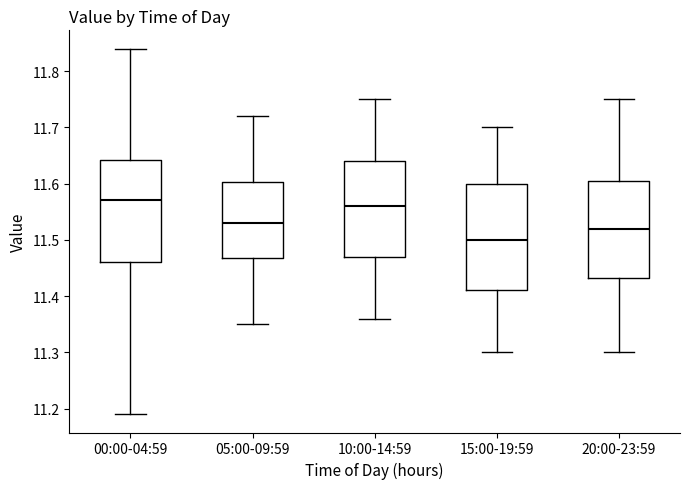

Reading left to right, read every box against the y-axis: the position of its median line, the range the box covers, and the ends of its whiskers. The values are not printed on the chart, so give them approximately, as read against the axis.

00:00-04:59: median 11.57, box 11.46 to 11.64, whiskers 11.19 to 11.84
05:00-09:59: median 11.53, box 11.47 to 11.60, whiskers 11.35 to 11.72
10:00-14:59: median 11.56, box 11.47 to 11.64, whiskers 11.36 to 11.75
15:00-19:59: median 11.50, box 11.41 to 11.60, whiskers 11.30 to 11.70
20:00-23:59: median 11.52, box 11.43 to 11.61, whiskers 11.30 to 11.75